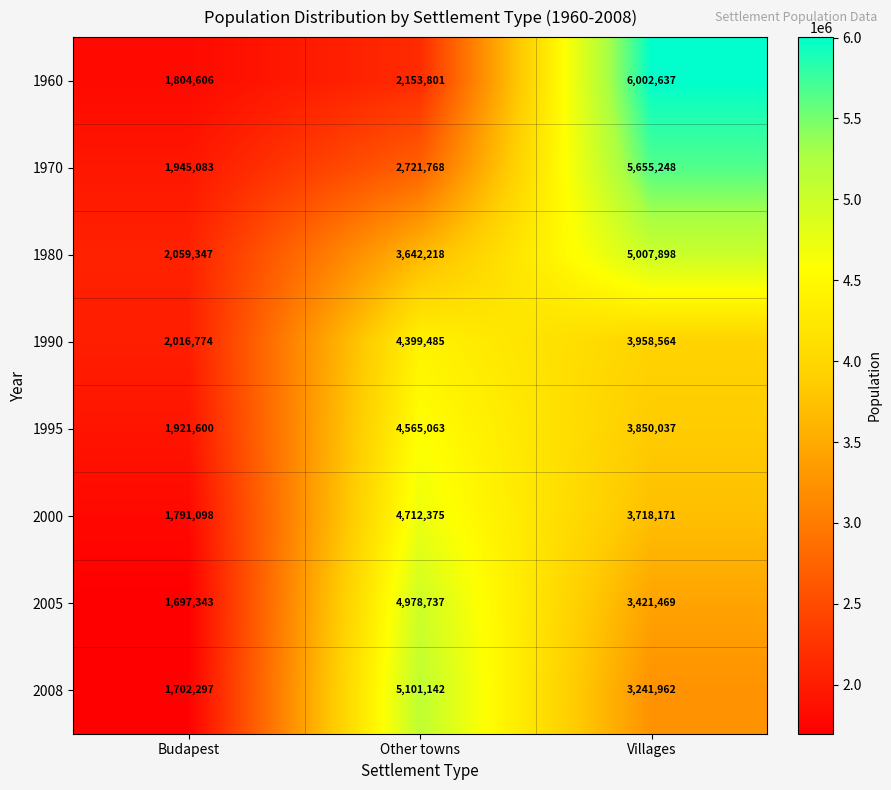

Reading left to right, transcribe all the data shown in this chart.

1960: Budapest=1804606	Other towns=2153801	Villages=6002637
1970: Budapest=1945083	Other towns=2721768	Villages=5655248
1980: Budapest=2059347	Other towns=3642218	Villages=5007898
1990: Budapest=2016774	Other towns=4399485	Villages=3958564
1995: Budapest=1921600	Other towns=4565063	Villages=3850037
2000: Budapest=1791098	Other towns=4712375	Villages=3718171
2005: Budapest=1697343	Other towns=4978737	Villages=3421469
2008: Budapest=1702297	Other towns=5101142	Villages=3241962